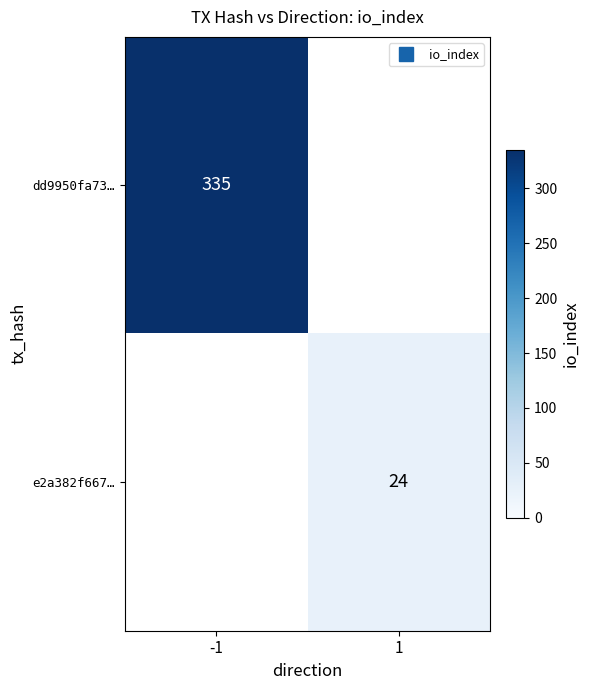

The value of dd9950fa73… at -1 is 335.0. True or false?

True